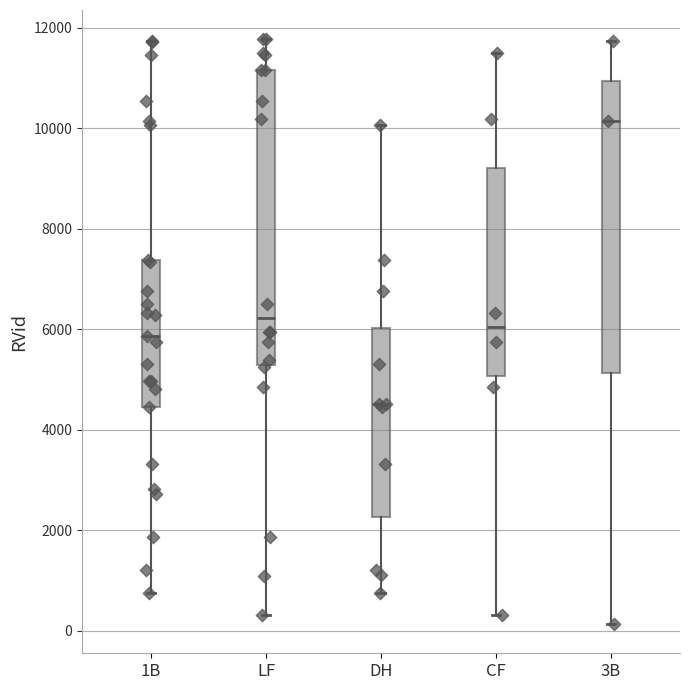

Which box's median line is the highest?

3B